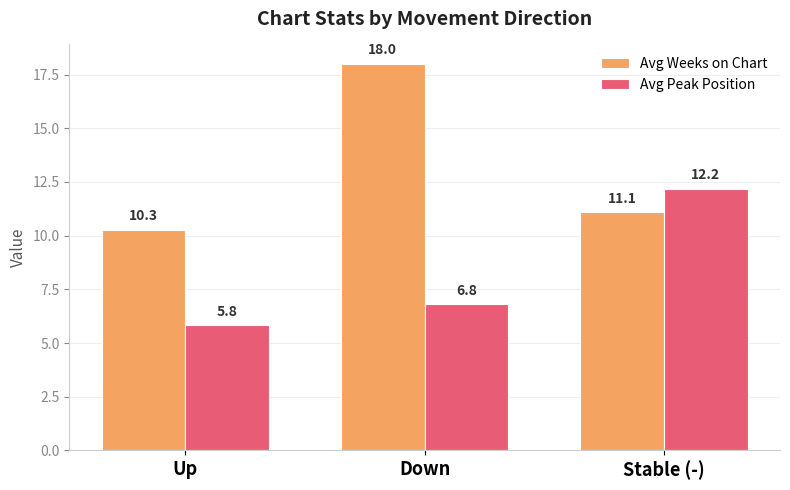

Which label corresponds to the largest value in the chart?

Down